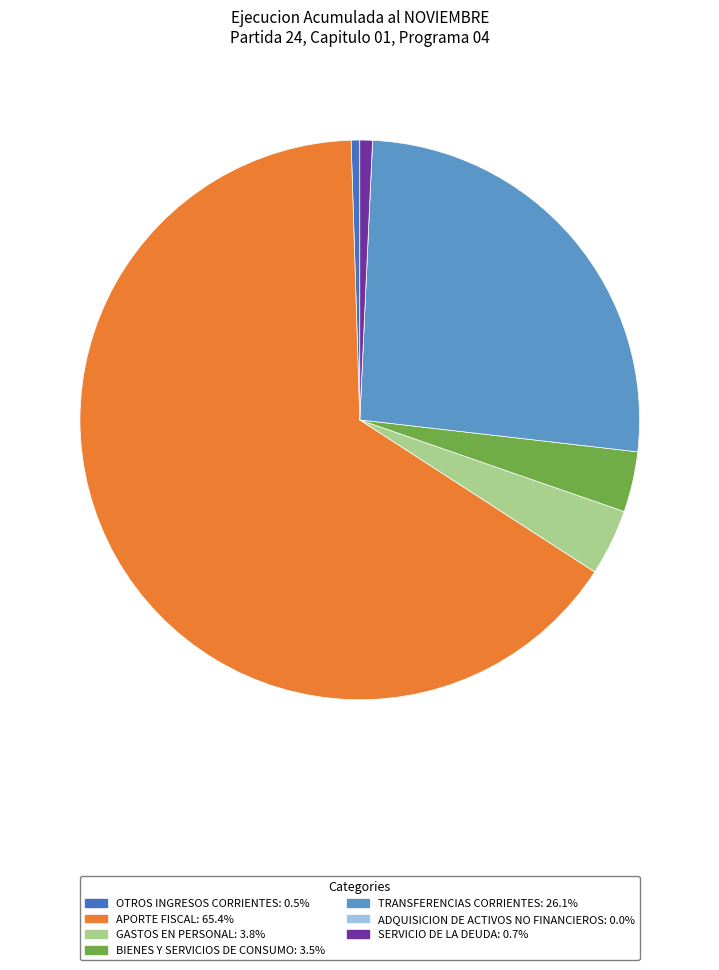

Is it true that GASTOS EN PERSONAL is 15% of the pie?

False